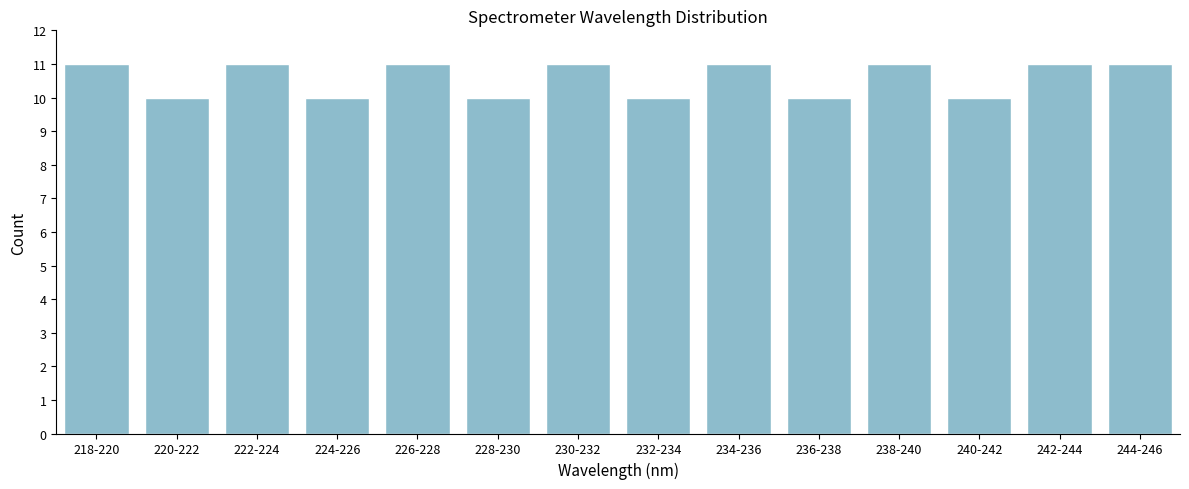

Reading left to right, extract all data points from this chart.

11	10	11	10	11	10	11	10	11	10	11	10	11	11